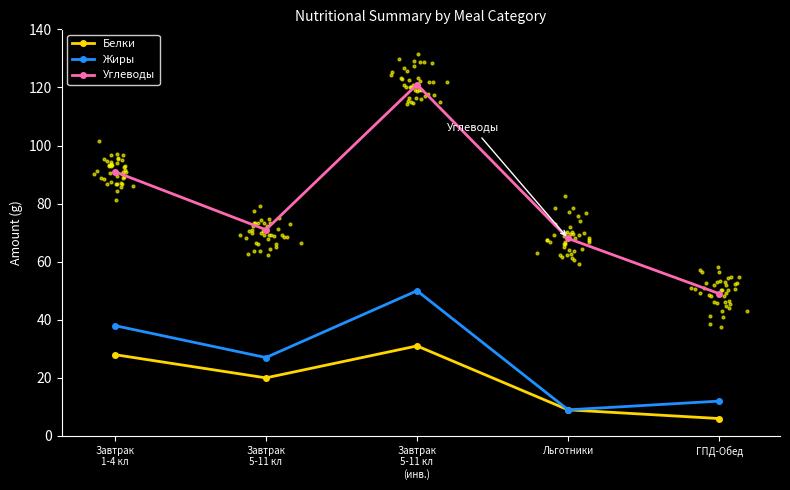

Which series has the largest total across all categories?

Углеводы